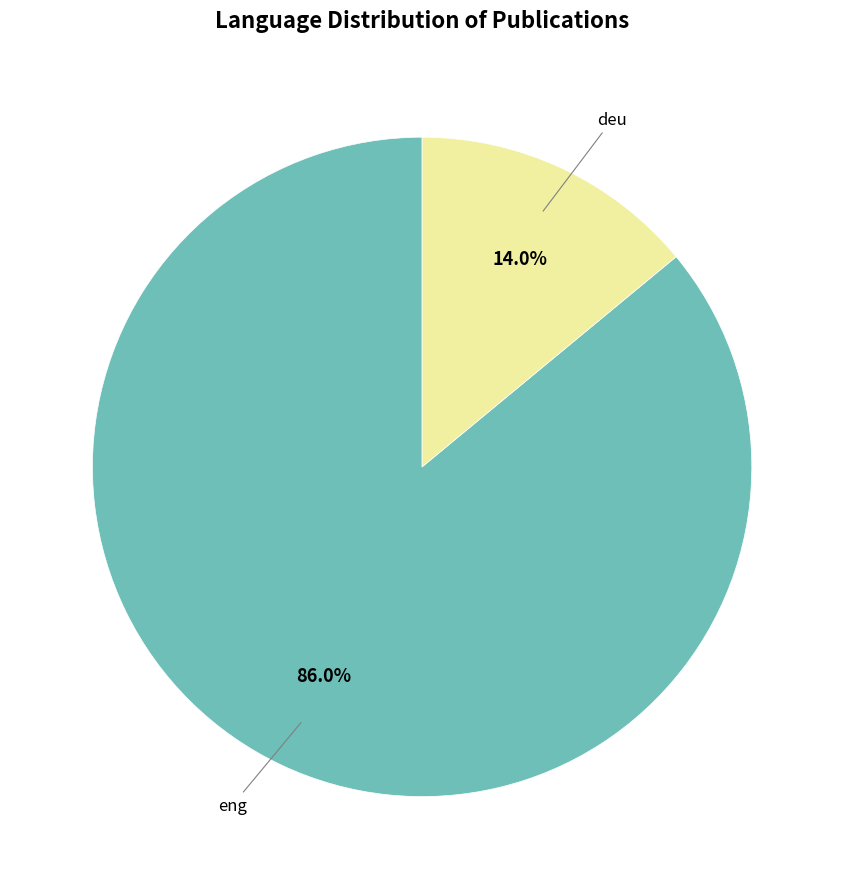

What percentage do eng and deu together represent?

100.0%